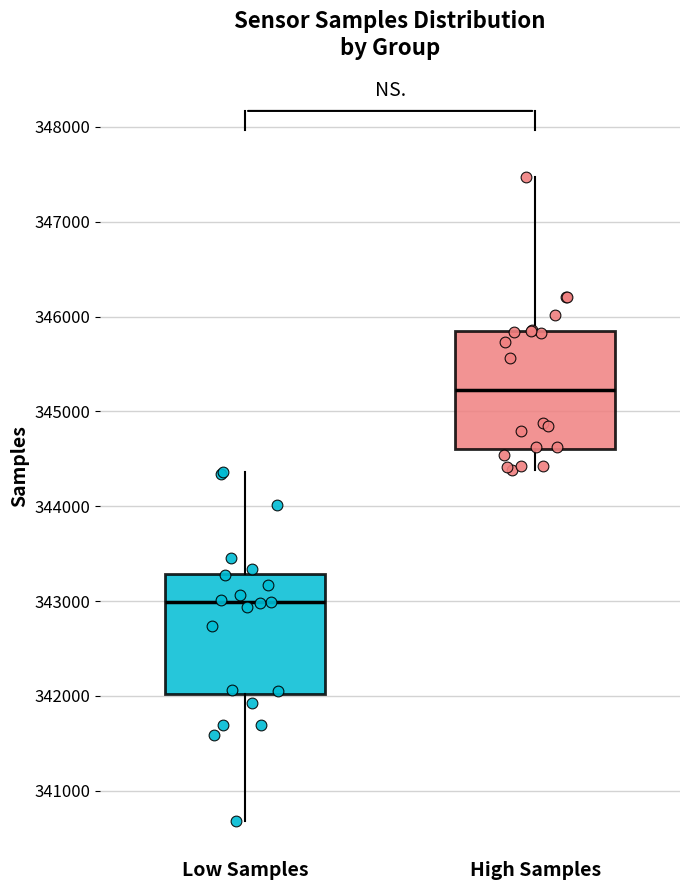

Which box has the highest median line?

High Samples